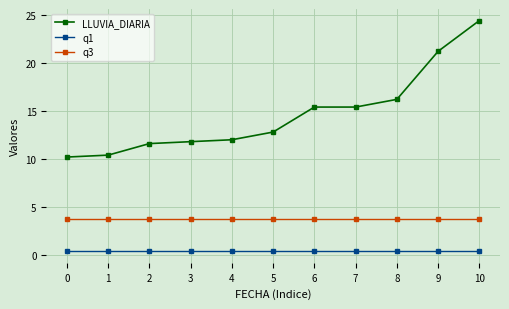

List the series in order of their overall mean, lowest first.

q1, q3, LLUVIA_DIARIA